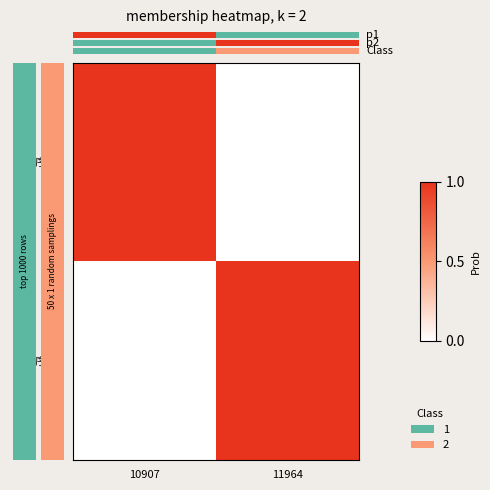

At which category does the chart reach its minimum across all series?

11964